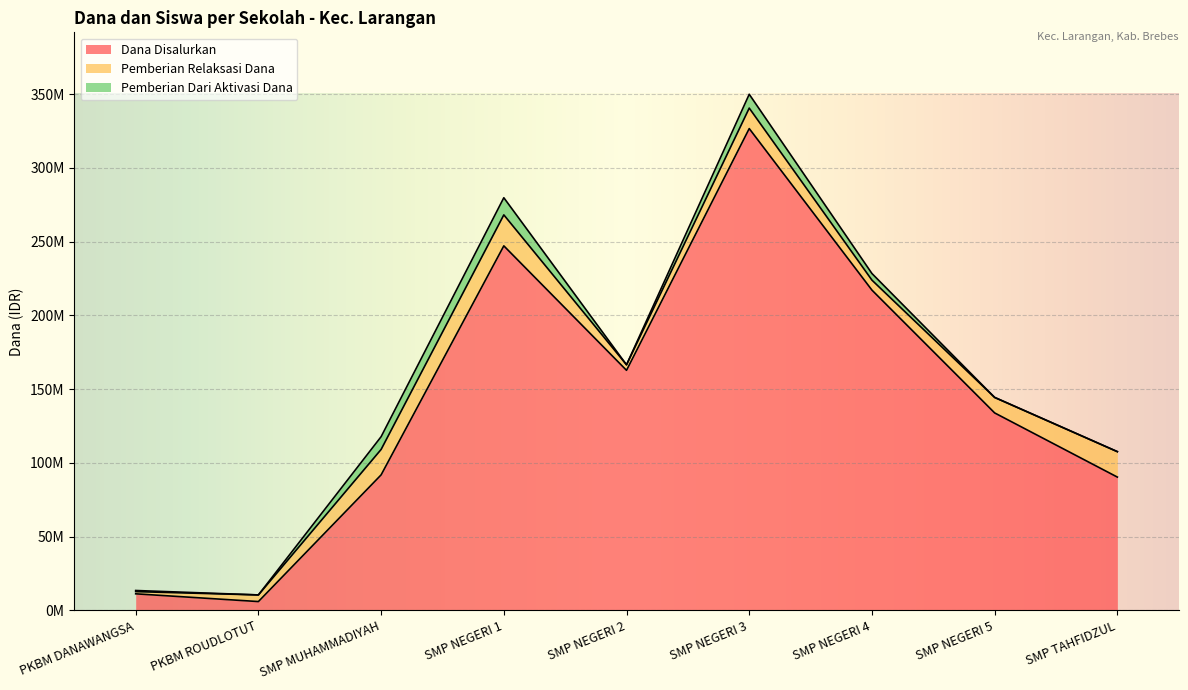

What is the label of the 2nd point from the left?

PKBM ROUDLOTUT